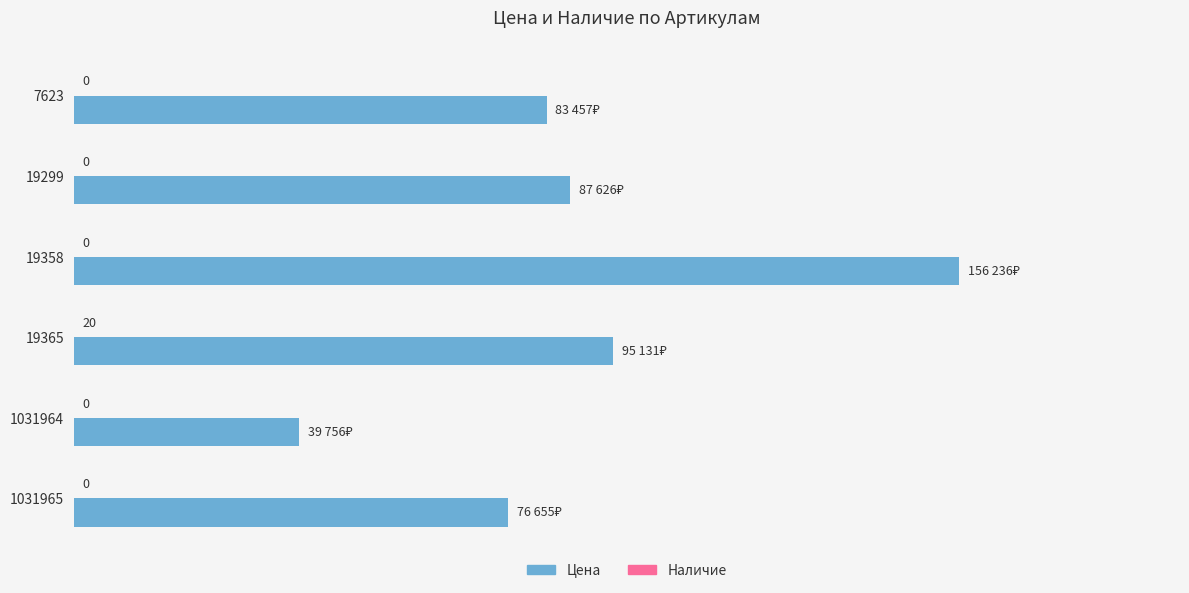

Which series changed the most between 19299 and 19358?

Цена